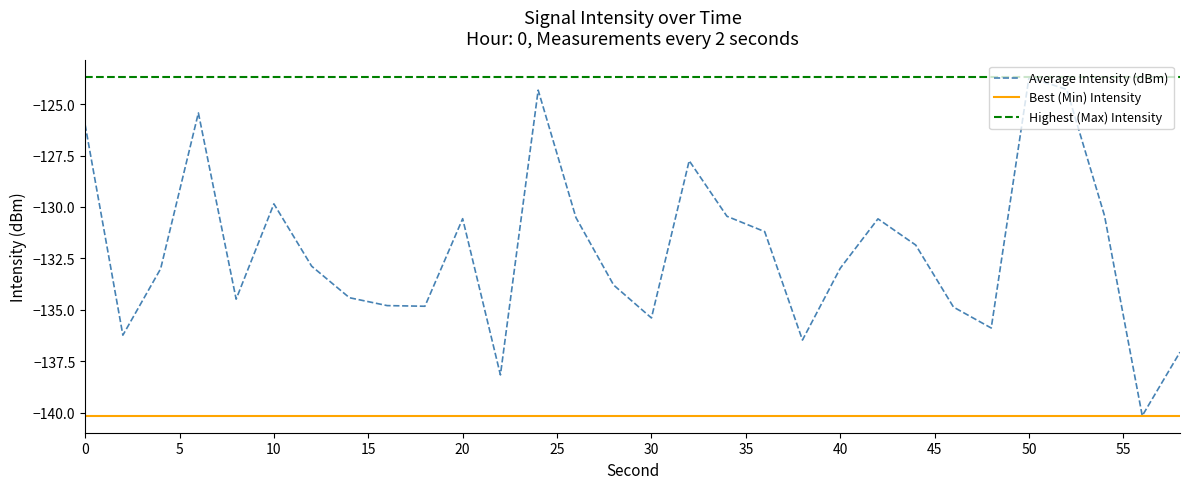

Which series has the widest spread of values?

Average Intensity (dBm)